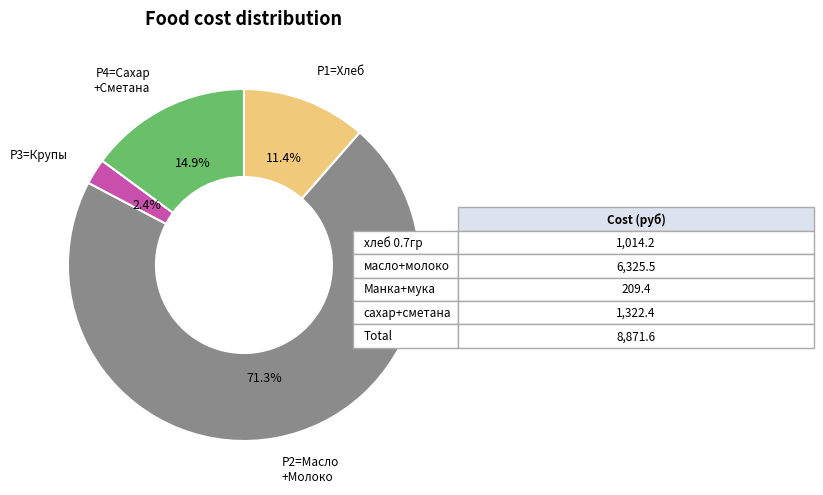

Is there any slice that represents more than half of the pie?

Yes